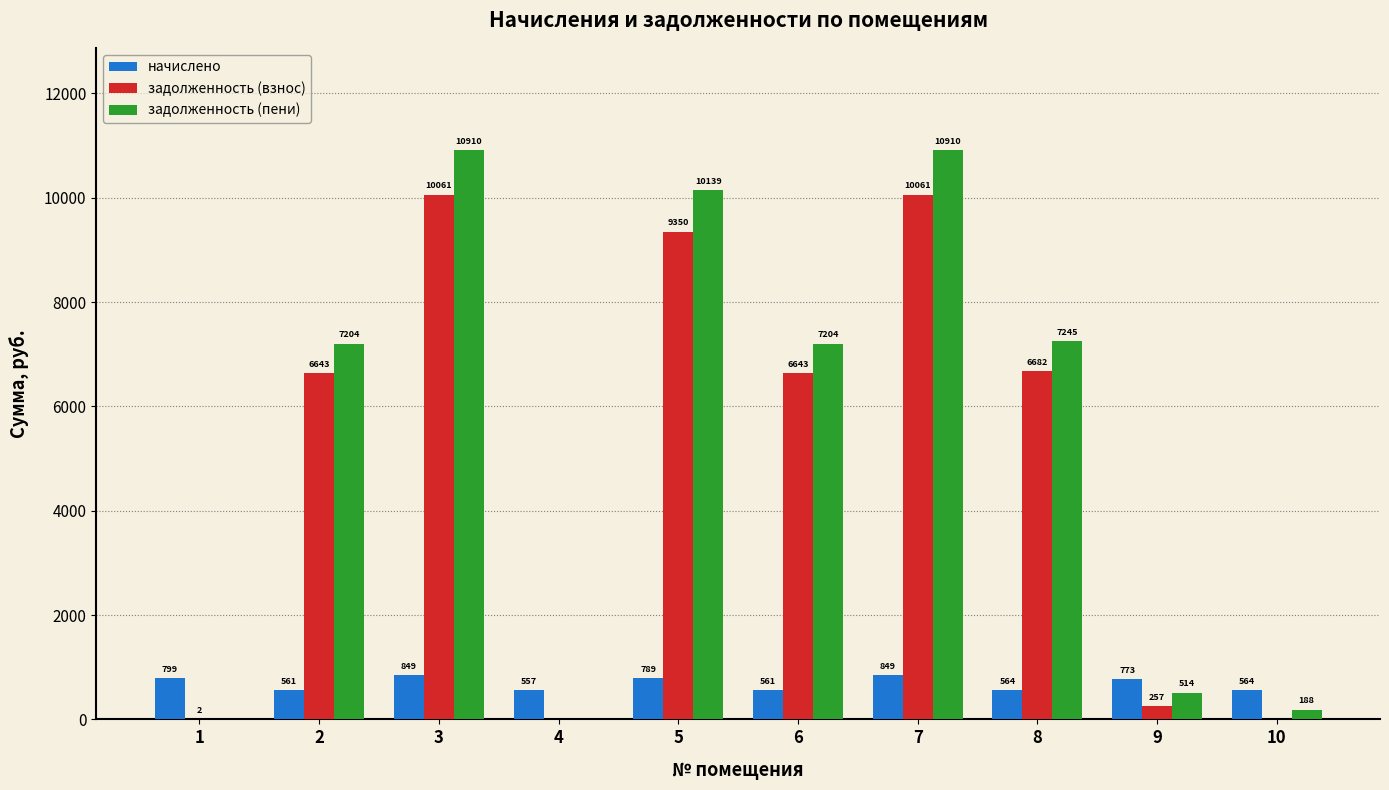

Are the bars horizontal?

No